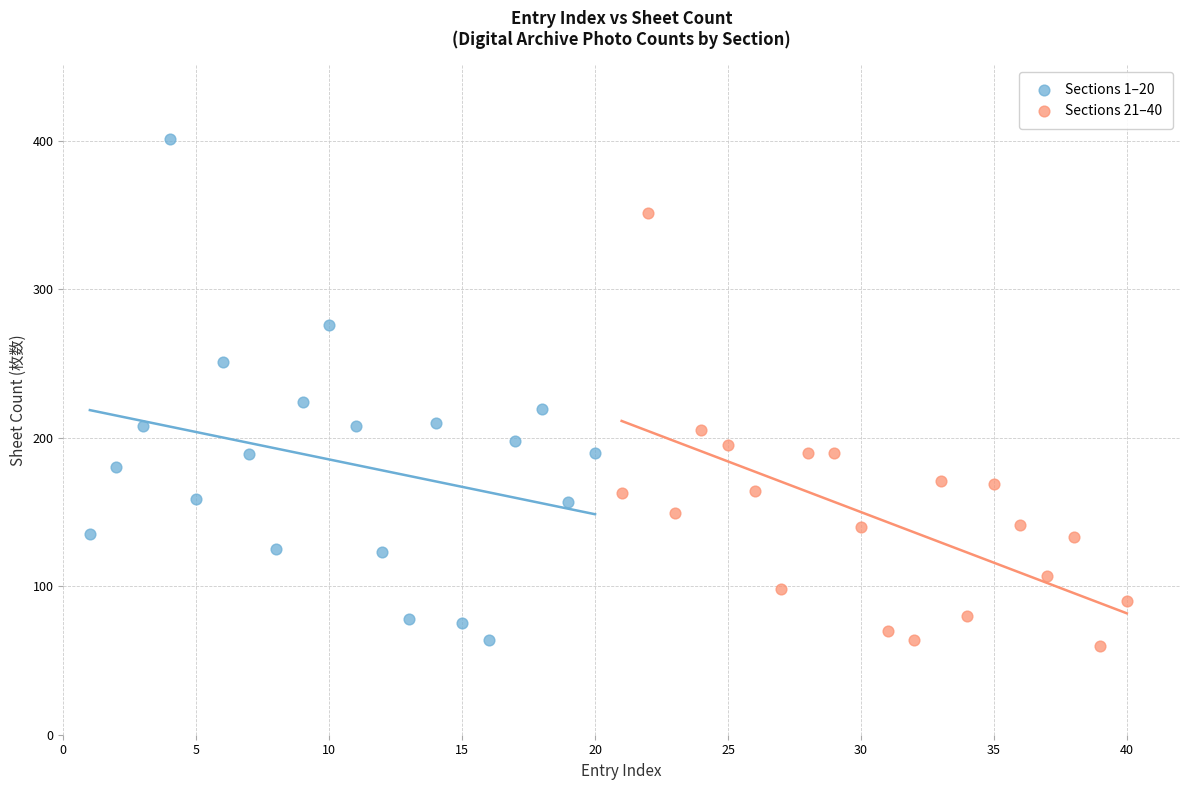

Which series reaches the minimum Y coordinate?

Sections 21–40